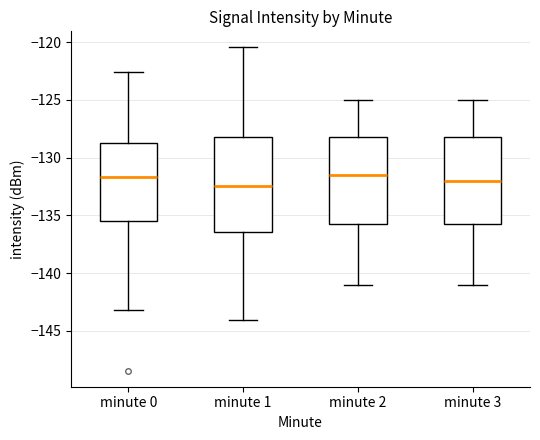

Which box's median line is the lowest?

minute 1